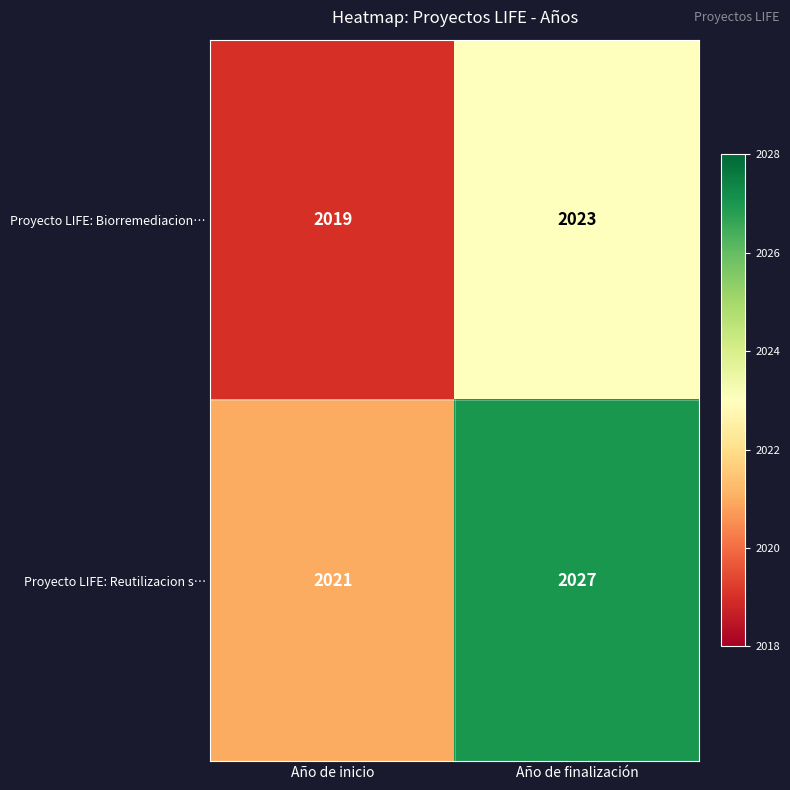

At which category is the sum across all series the highest?

Año de finalización